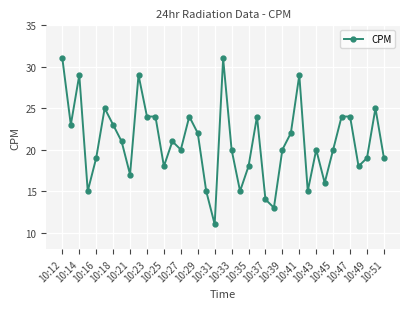

What is the minimum value shown in the chart?

11